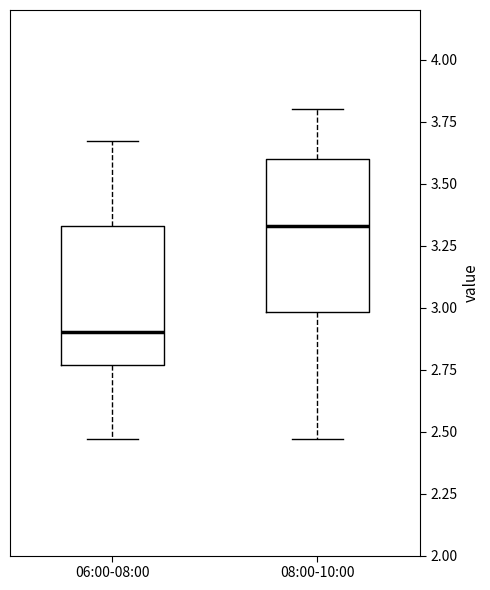

Where does the median line of the box for 08:00-10:00 sit on the y-axis? The values are not printed on the chart, so give them approximately, as read against the axis.

3.35